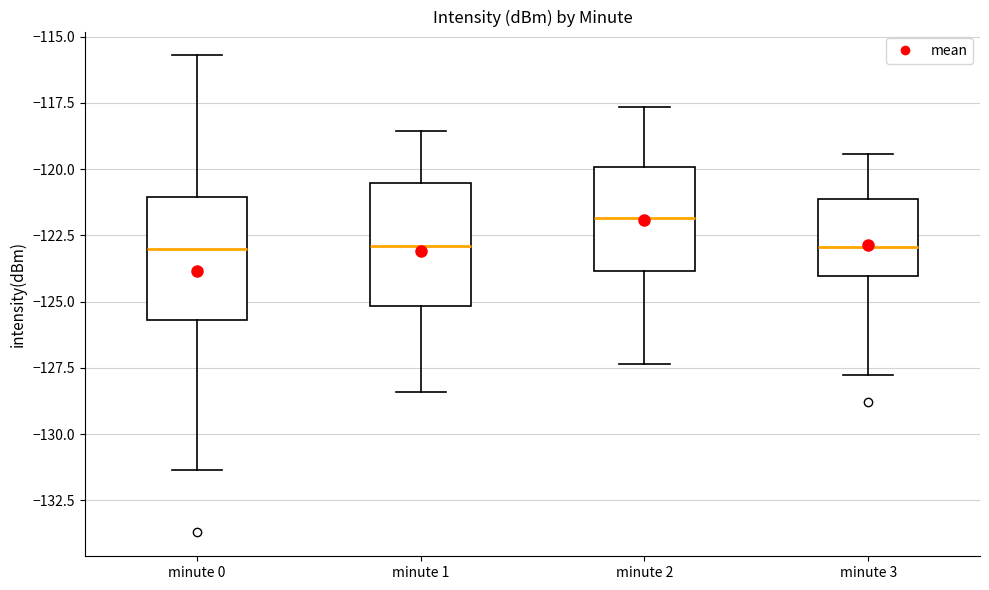

Which box has the highest median line?

minute 2